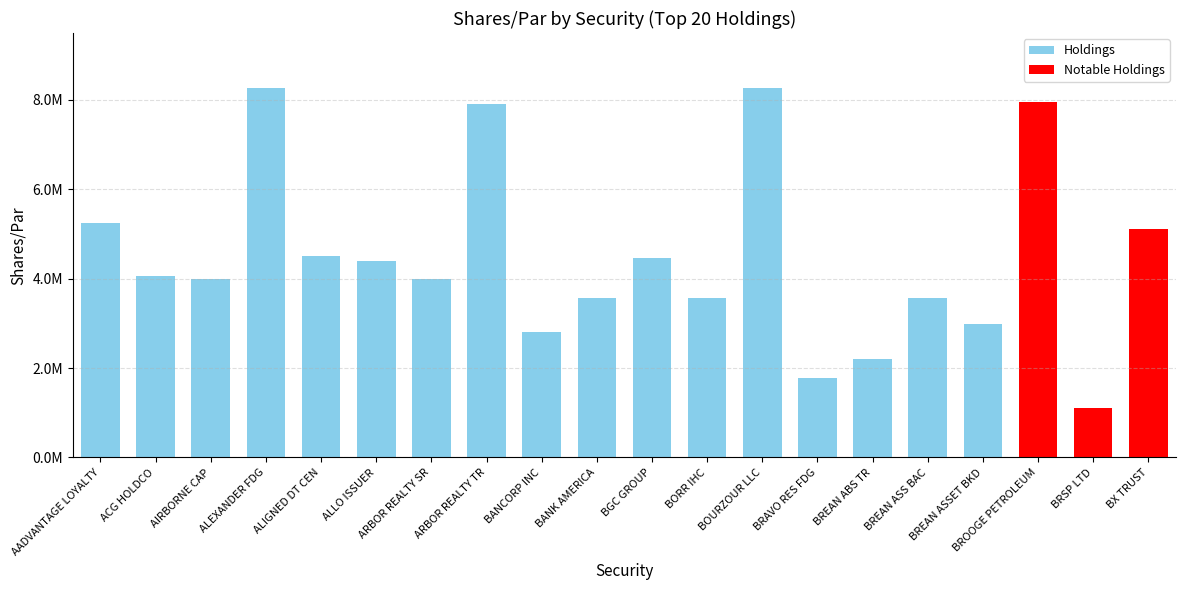

How many categories are shown in the chart?

20